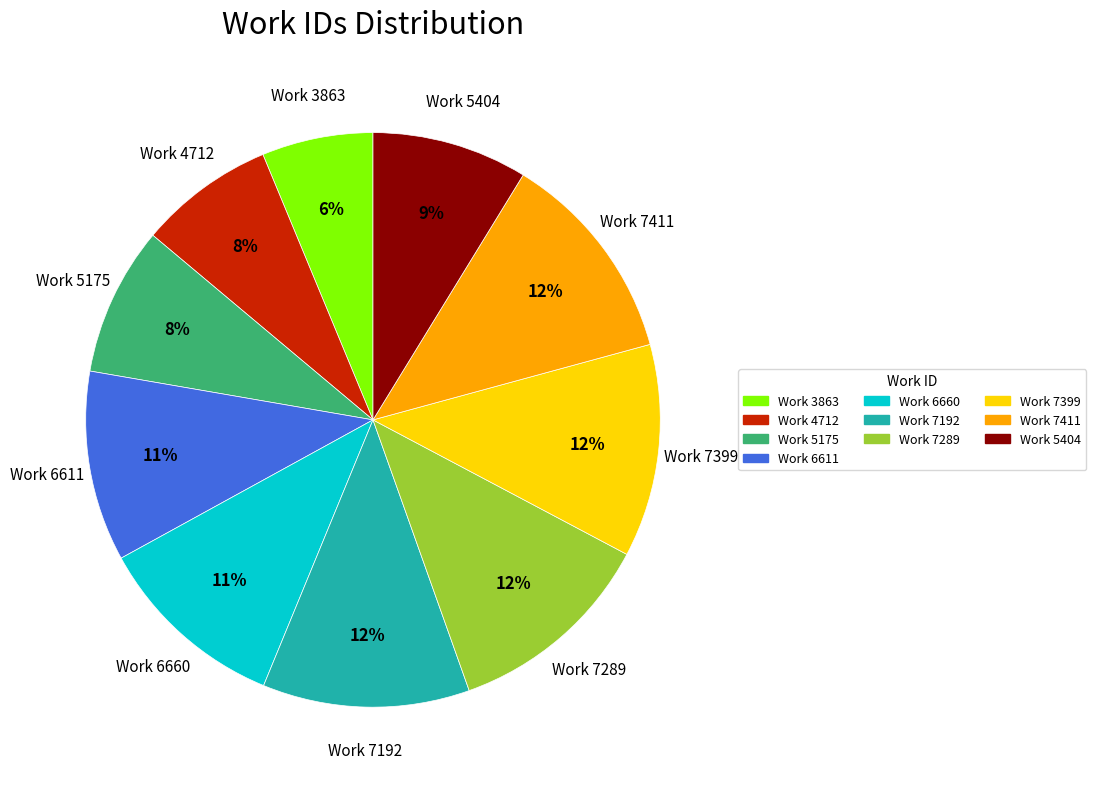

Does Work 3863 account for over 50% of the chart?

No